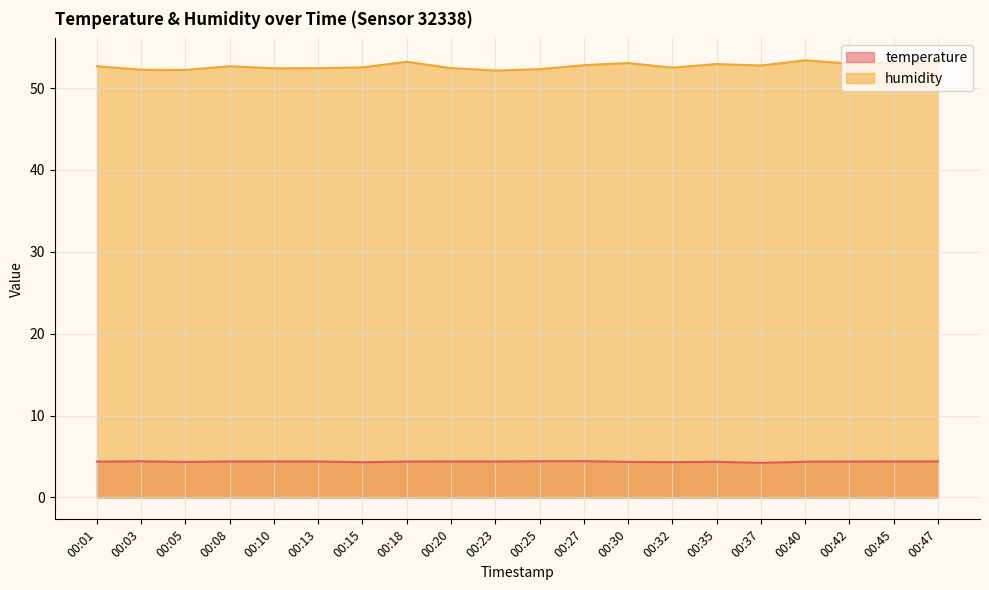

How many lines are shown in the chart?

2